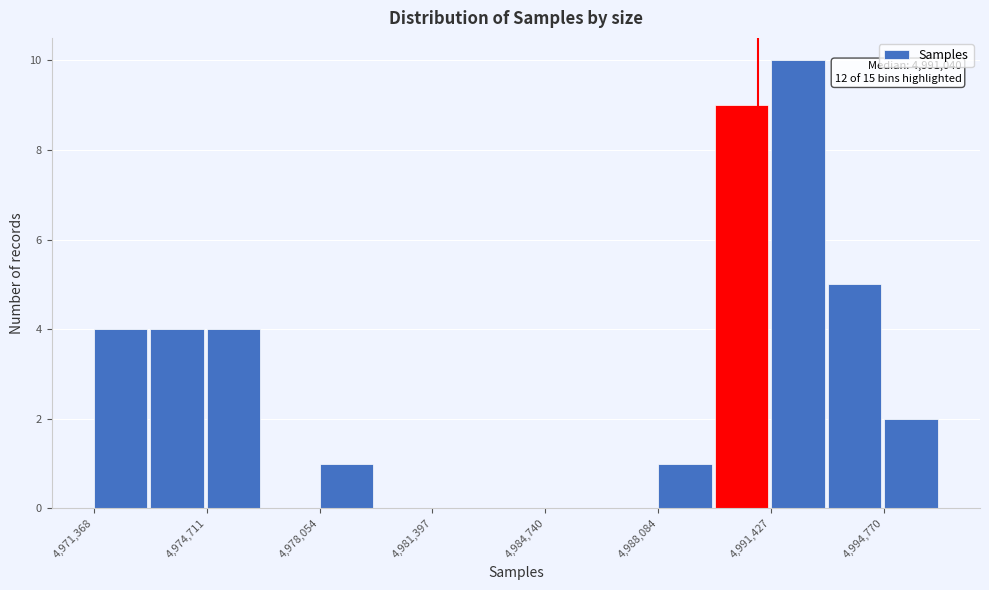

Around what value on the x-axis is the tallest bar? Give the approximate position of its centre, as read against the axis.

4992000